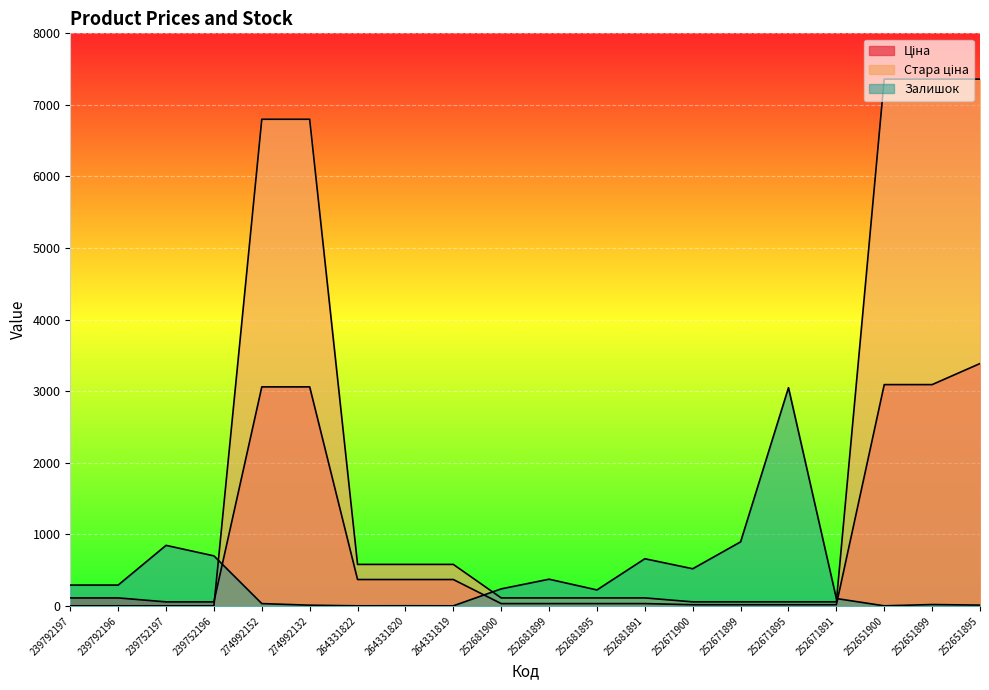

True or false: Ціна has a value of 110.5 at 239792196.

True